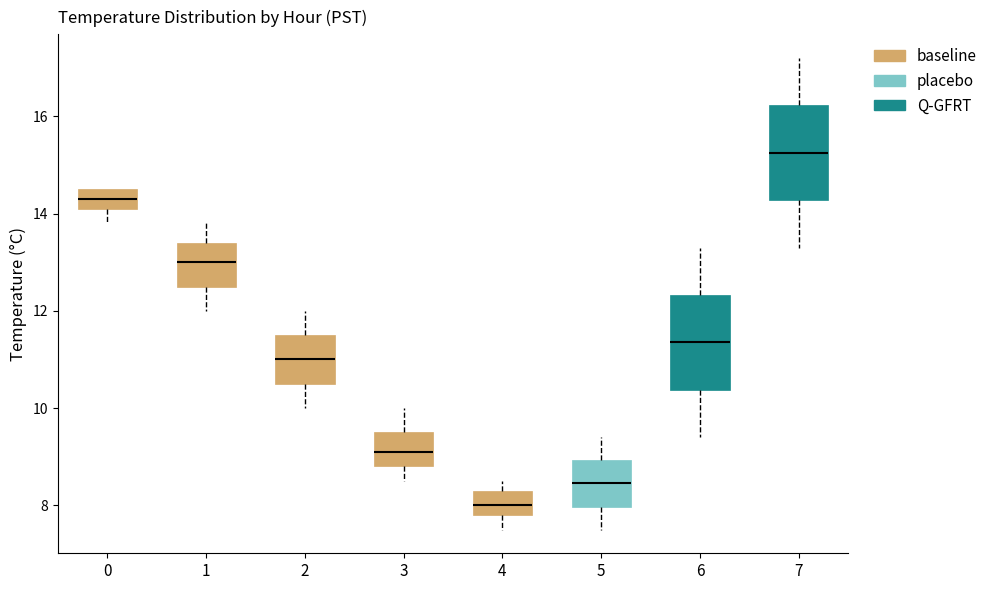

Which box's median line is the highest?

7